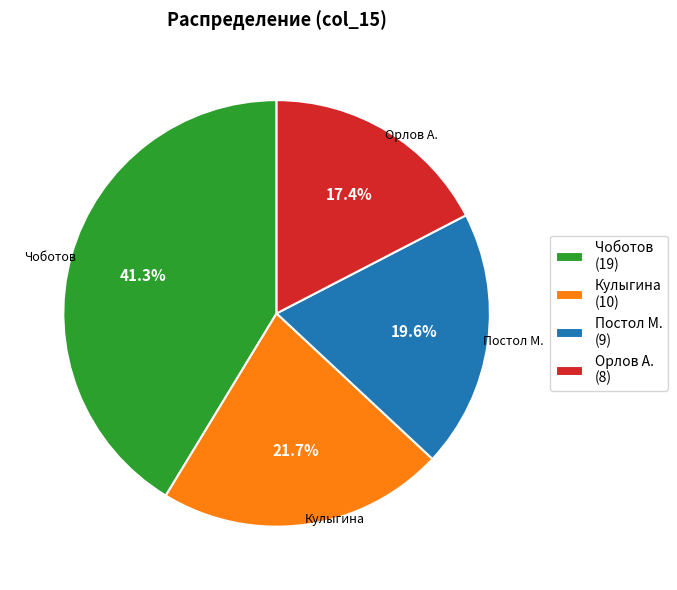

What is the ratio of the value at Кулыгина (10) to the value at Постол М. (9)?

1.1